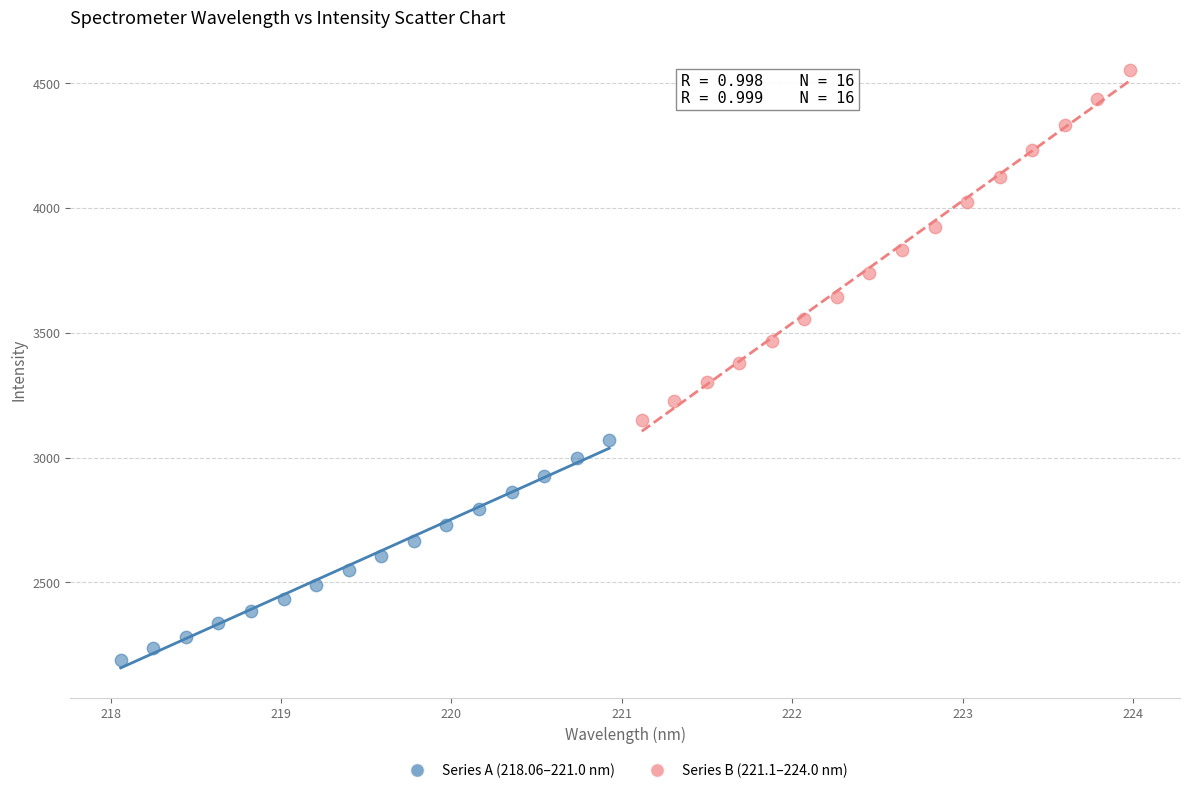

Which series contains the lowest Y value?

Series A (218.06–221.0 nm)